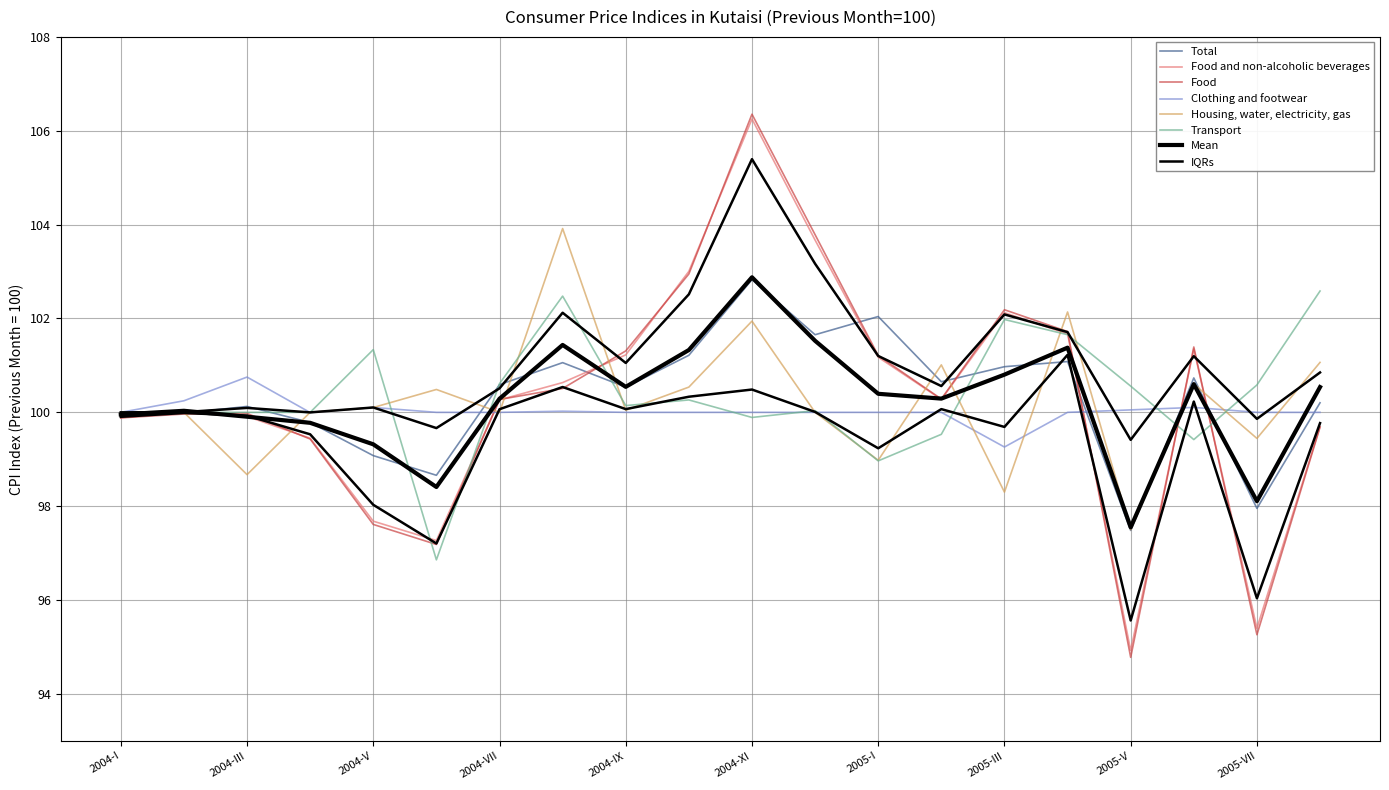

After their last crossing, which series has the higher values: Transport or Clothing and footwear?

Transport